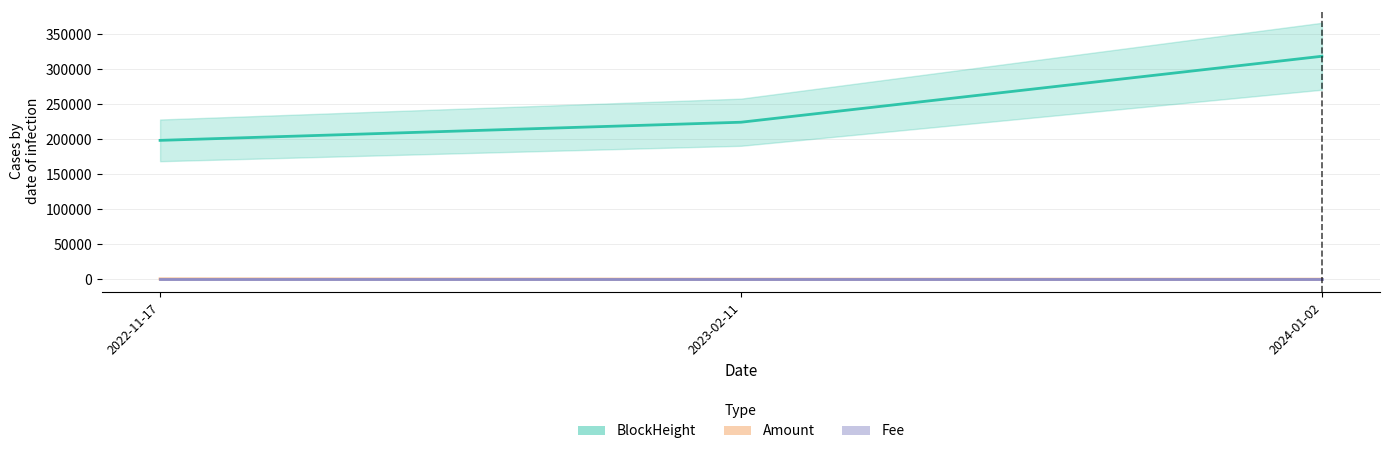

Rank the series at 2022-11-17 from highest to lowest value.

BlockHeight, Amount, Fee